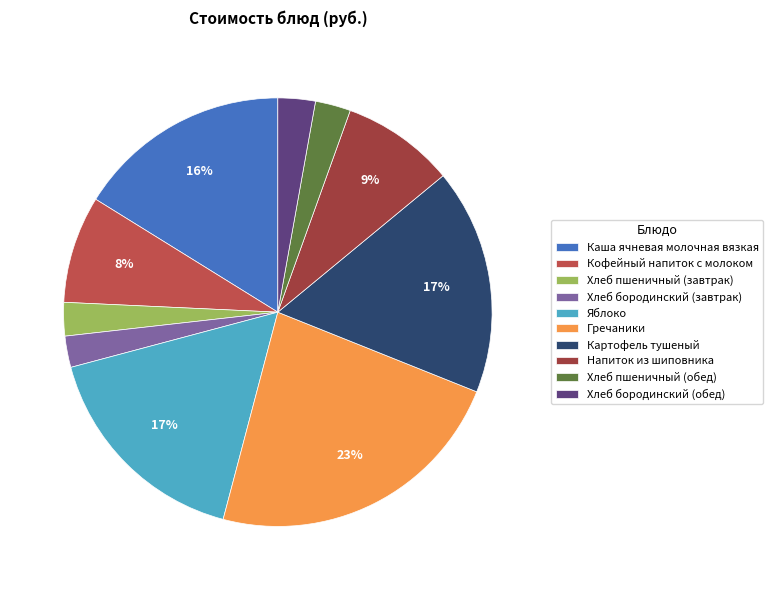

Does Хлеб бородинский (обед) represent more than half of the total?

No